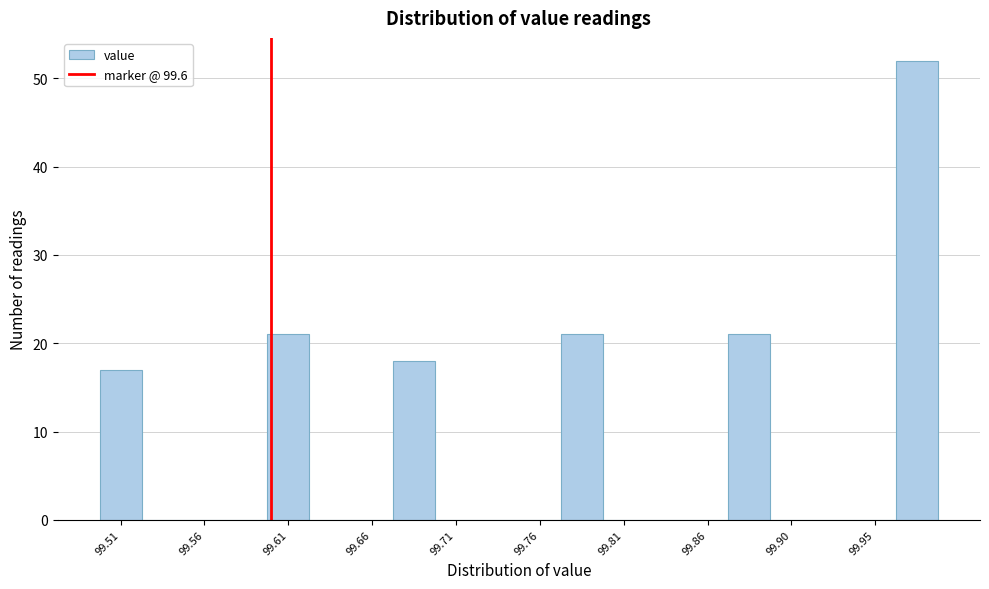

Reading left to right, list every bar in this chart as the range it spans on the x-axis followed by its height. Neither the bar edges nor the heights are printed on the chart, so give them approximately, as read against the axes.

99.500 to 99.525: 17
99.525 to 99.550: 0
99.550 to 99.575: 0
99.575 to 99.600: 0
99.600 to 99.625: 21
99.625 to 99.645: 0
99.645 to 99.670: 0
99.670 to 99.695: 18
99.695 to 99.720: 0
99.720 to 99.745: 0
99.745 to 99.770: 0
99.770 to 99.795: 21
99.795 to 99.820: 0
99.820 to 99.845: 0
99.845 to 99.870: 0
99.870 to 99.890: 21
99.890 to 99.915: 0
99.915 to 99.940: 0
99.940 to 99.965: 0
99.965 to 99.990: 52